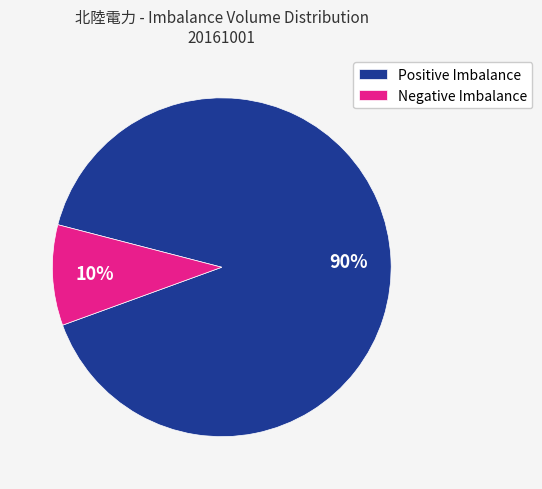

What is the largest slice in the pie chart?

Positive Imbalance